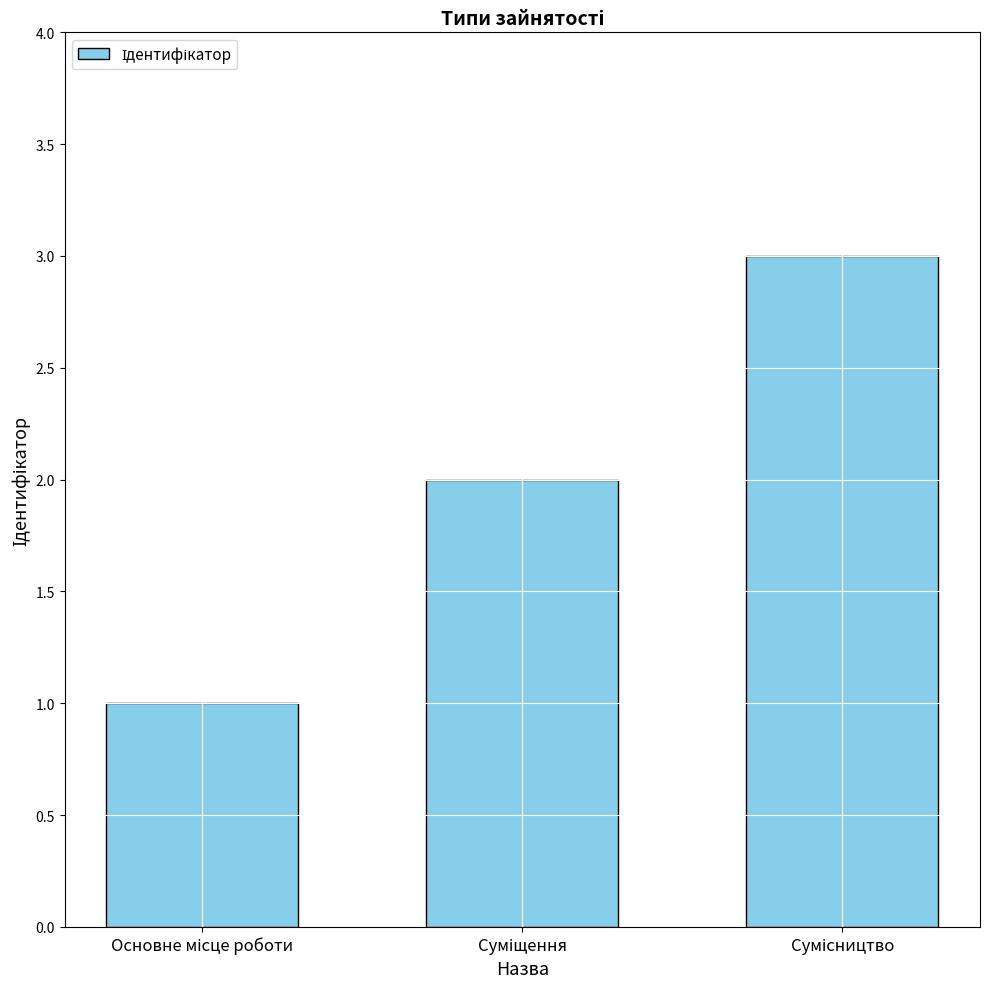

What is the sum of all values?

6